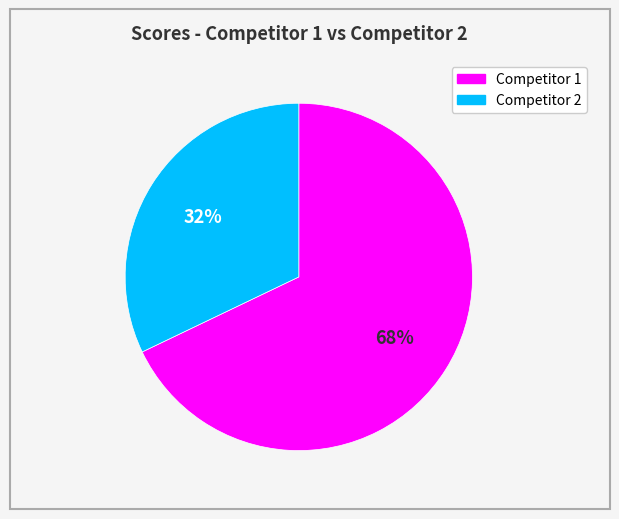

Does any single category account for the majority?

Yes